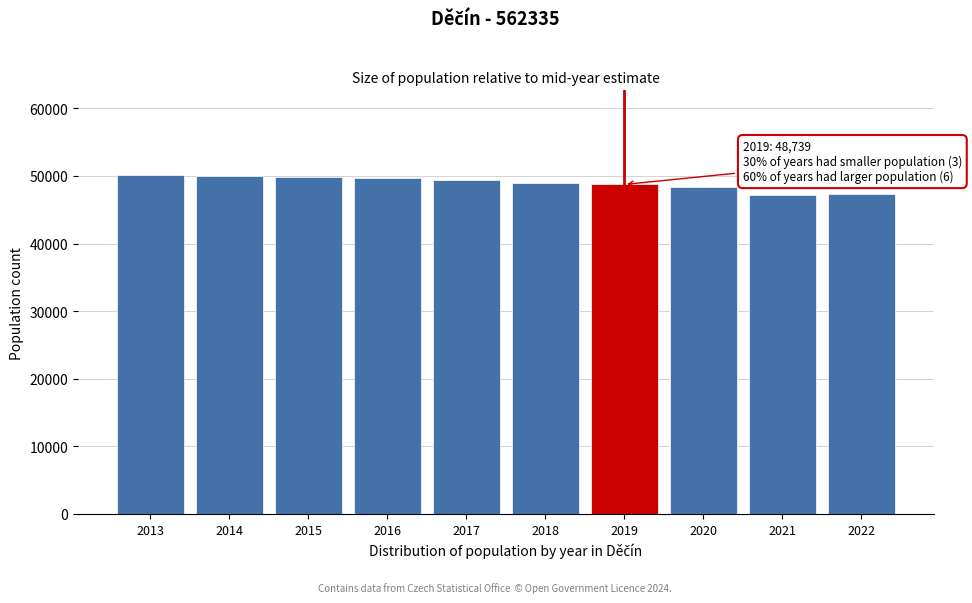

Between 2022 and 2015, which is larger?

2015